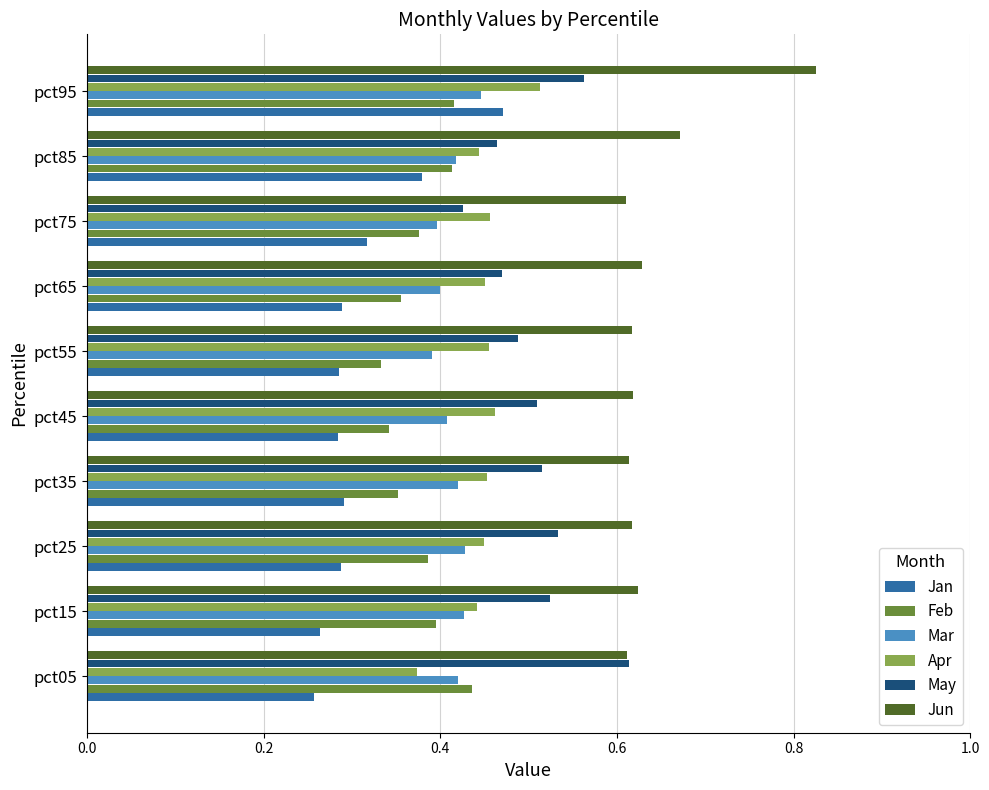

At which category does the chart reach its peak across all series?

pct95